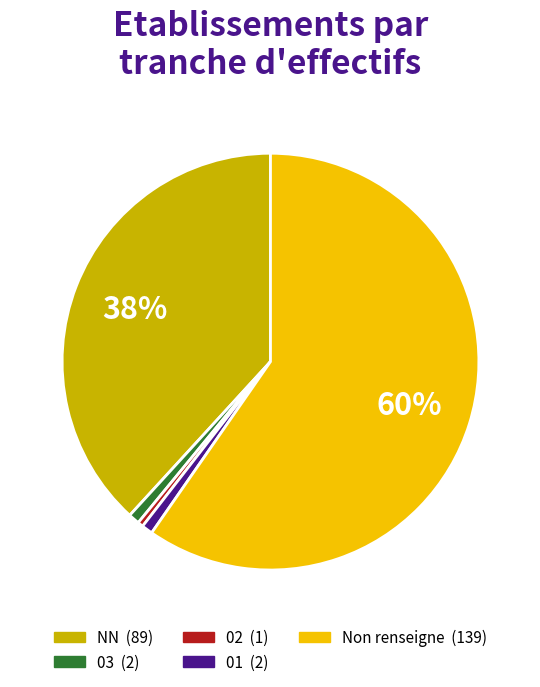

Is there any slice that represents more than half of the pie?

Yes